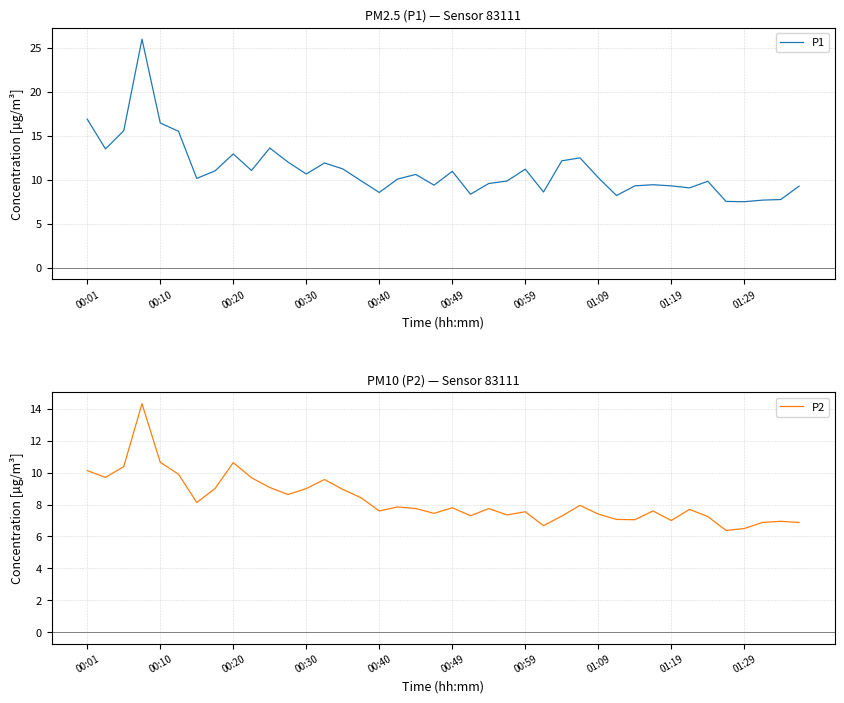

What is the minimum value for P1?

7.5